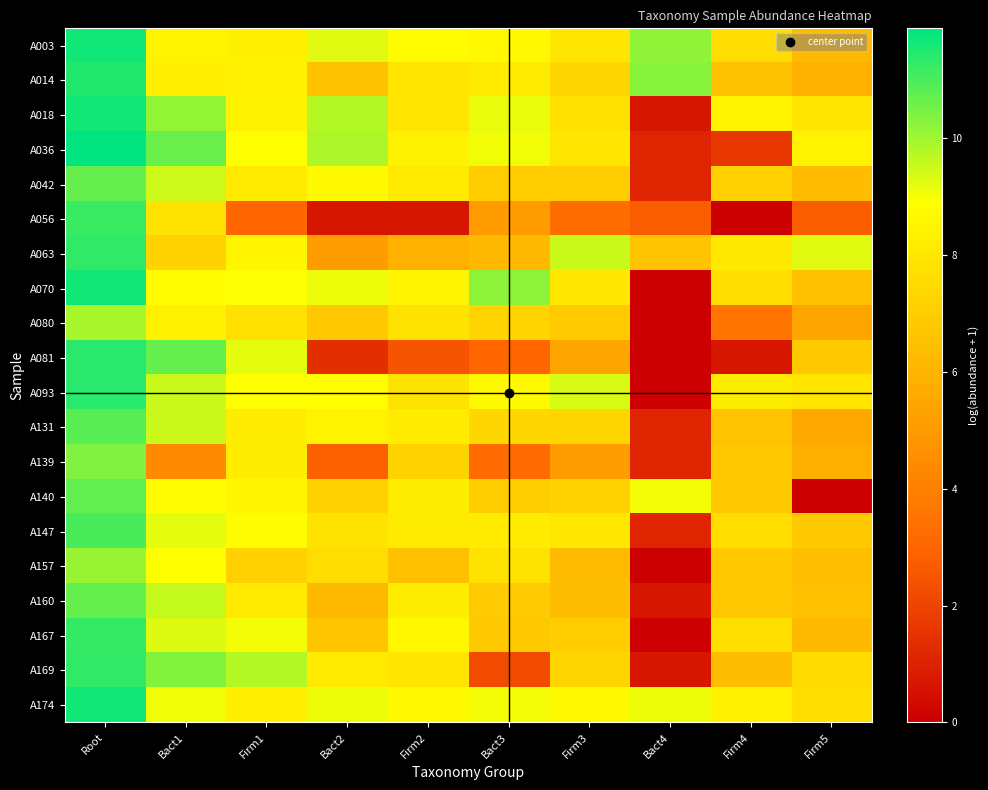

At which category is the sum across all series the highest?

Root